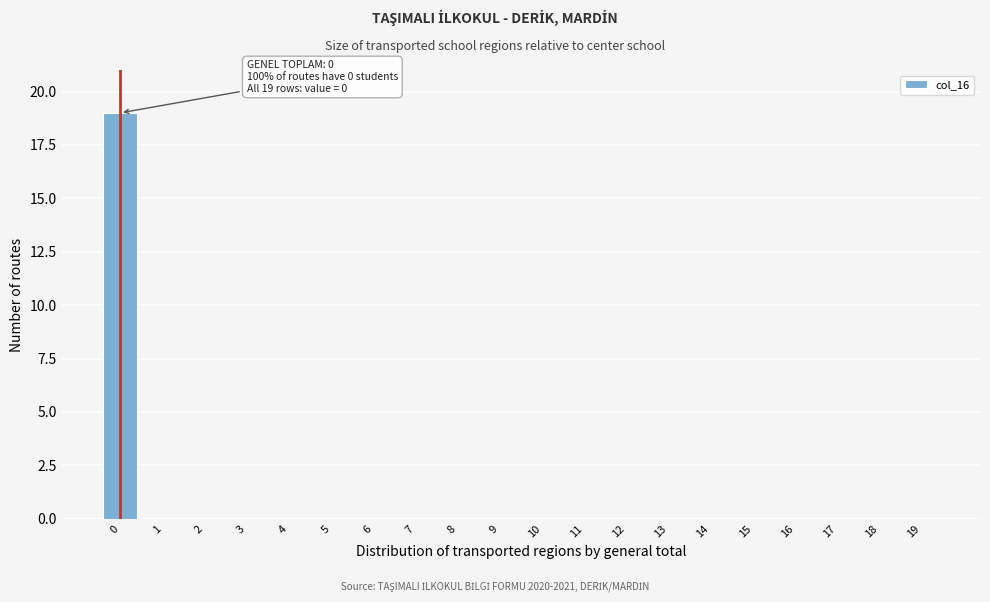

Reading left to right, extract all data points from this chart.

0=19	1=0	2=0	3=0	4=0	5=0	6=0	7=0	8=0	9=0	10=0	11=0	12=0	13=0	14=0	15=0	16=0	17=0	18=0	19=0